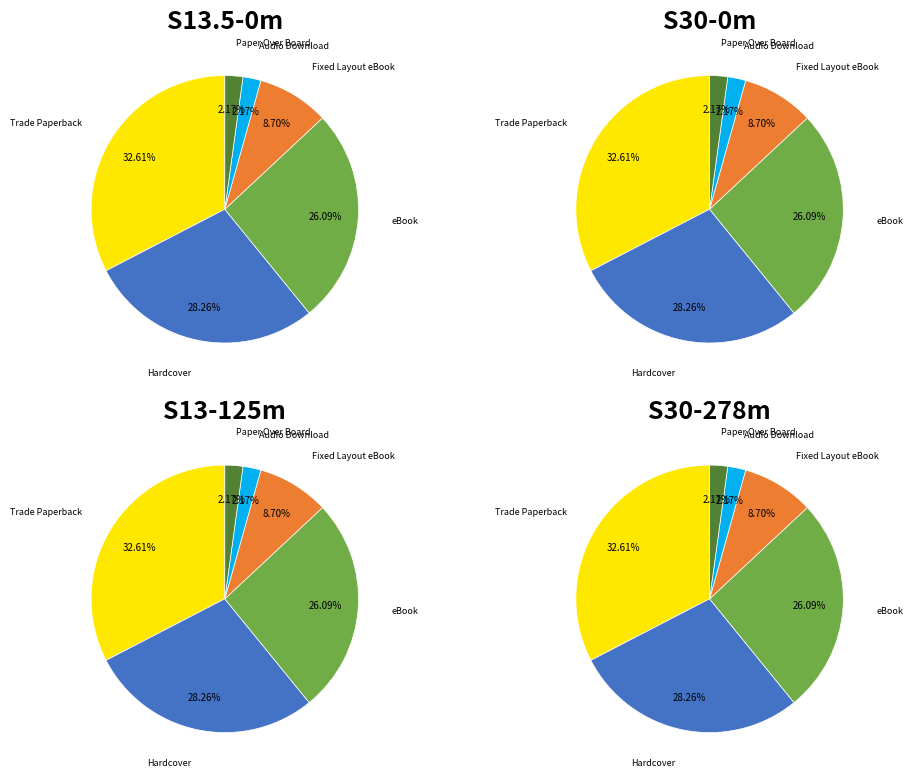

Combined, what portion of the pie is eBook and Trade Paperback?

58.7%